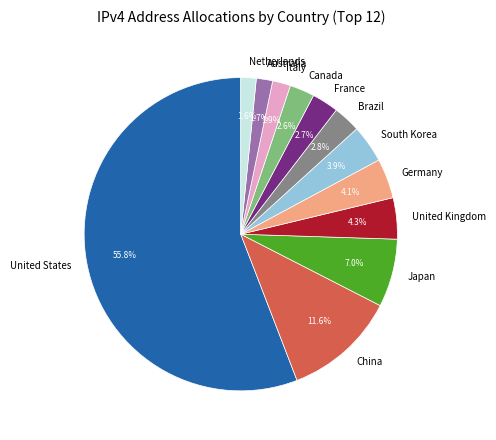

Which category accounts for the majority?

United States